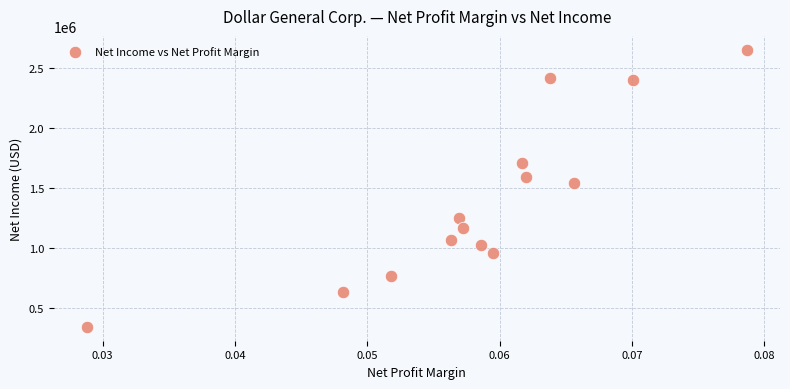

What Y value in the scatter plot is closest to 1497246?

1538960